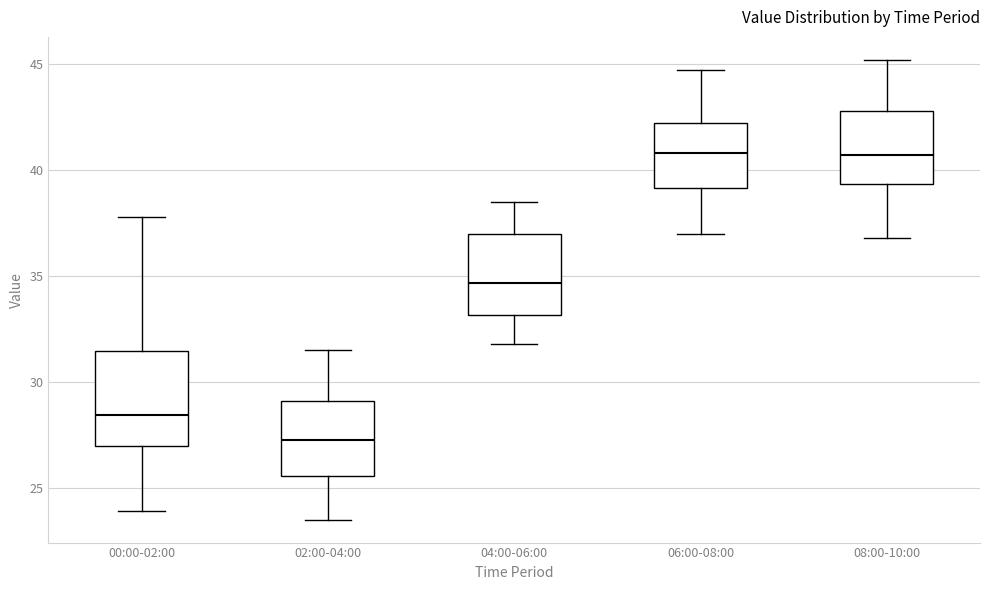

Reading left to right, transcribe this box plot: for each box, give where its median line is, the range the box spans, and where its two whiskers end, as read against the y-axis. The values are not printed on the chart, so give them approximately, as read against the axis.

00:00-02:00: median 28.5, box 27.0 to 31.5, whiskers 24.0 to 38.0
02:00-04:00: median 27.5, box 25.5 to 29.0, whiskers 23.5 to 31.5
04:00-06:00: median 34.5, box 33.0 to 37.0, whiskers 32.0 to 38.5
06:00-08:00: median 41.0, box 39.0 to 42.0, whiskers 37.0 to 44.5
08:00-10:00: median 40.5, box 39.5 to 43.0, whiskers 37.0 to 45.0